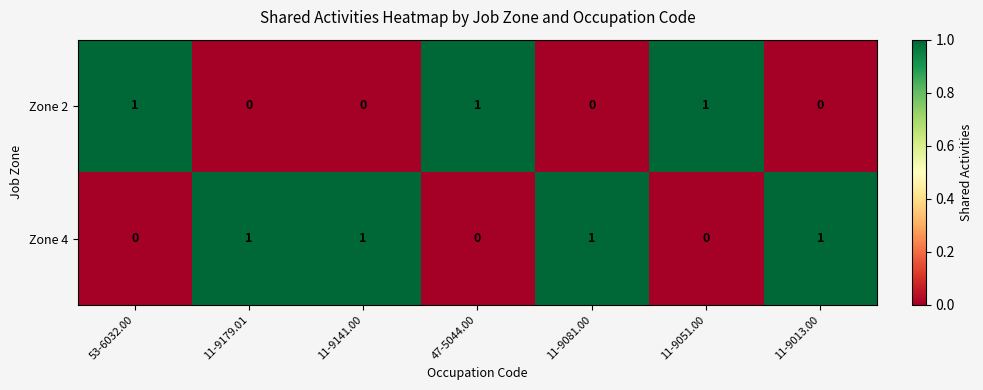

Count the Zone 4 values in the range 0 to 1.

7